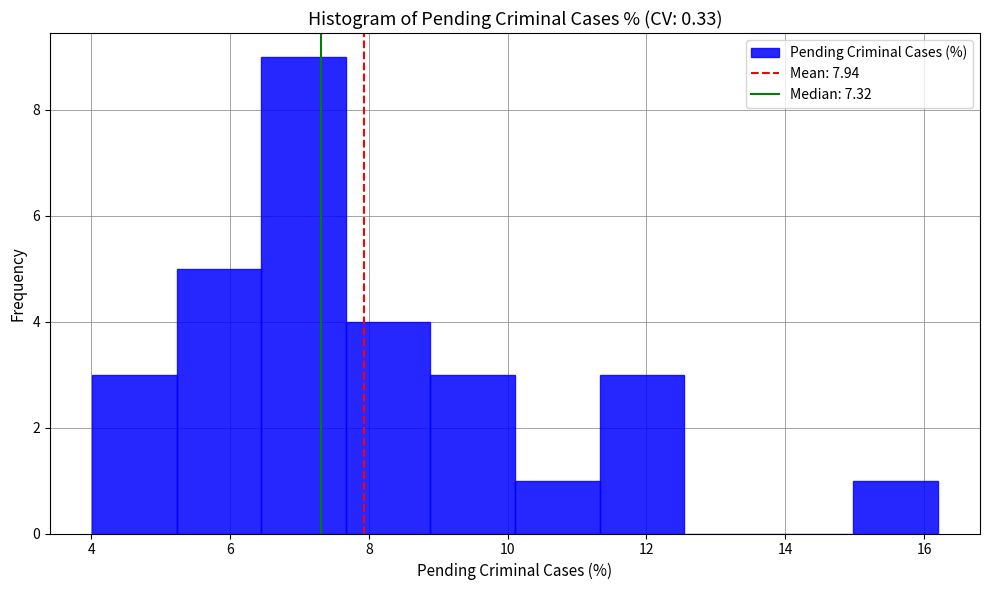

Reading left to right, list every bar in this chart as the range it spans on the x-axis followed by its height. Neither the bar edges nor the heights are printed on the chart, so give them approximately, as read against the axes.

4.0 to 5.2: 3
5.2 to 6.4: 5
6.4 to 7.6: 9
7.6 to 8.8: 4
8.8 to 10.2: 3
10.2 to 11.4: 1
11.4 to 12.6: 3
12.6 to 13.8: 0
13.8 to 15.0: 0
15.0 to 16.2: 1